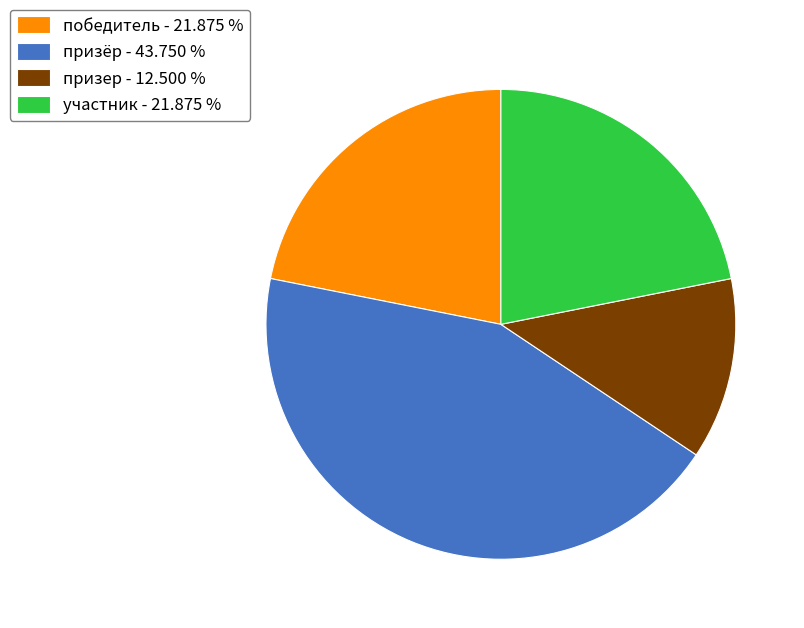

How many slices are in this pie chart?

4